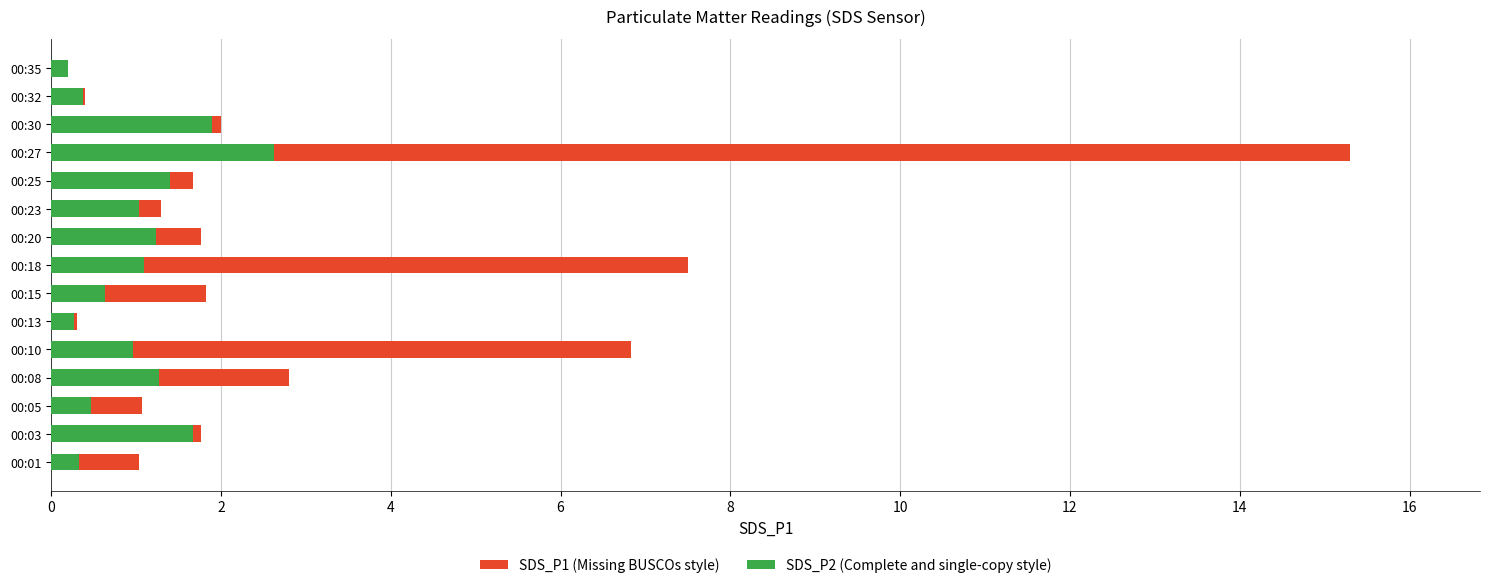

List the series in order of their overall mean, highest first.

SDS_P1 (Missing BUSCOs style), SDS_P2 (Complete and single-copy style)